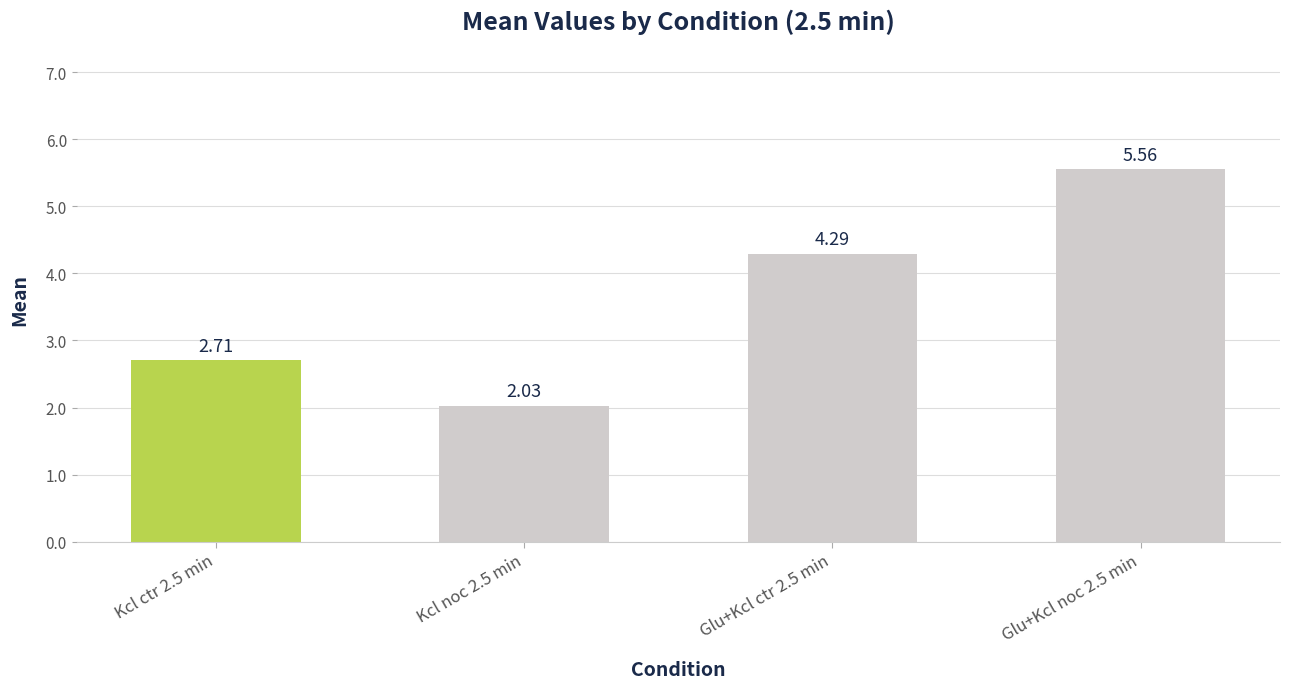

List the labels in order of value, smallest first.

Kcl noc 2.5 min, Kcl ctr 2.5 min, Glu+Kcl ctr 2.5 min, Glu+Kcl noc 2.5 min